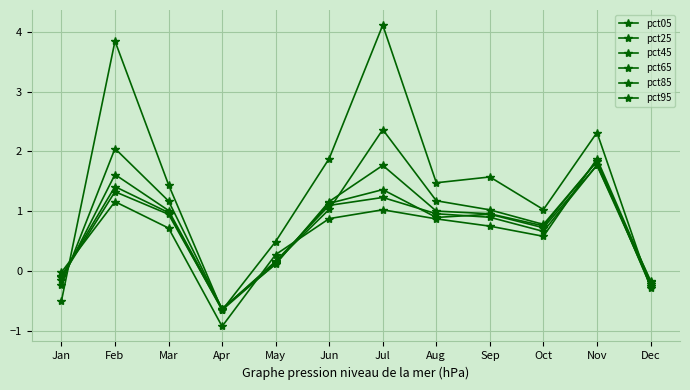

What is the spread (max minus min) of values at May?

0.4